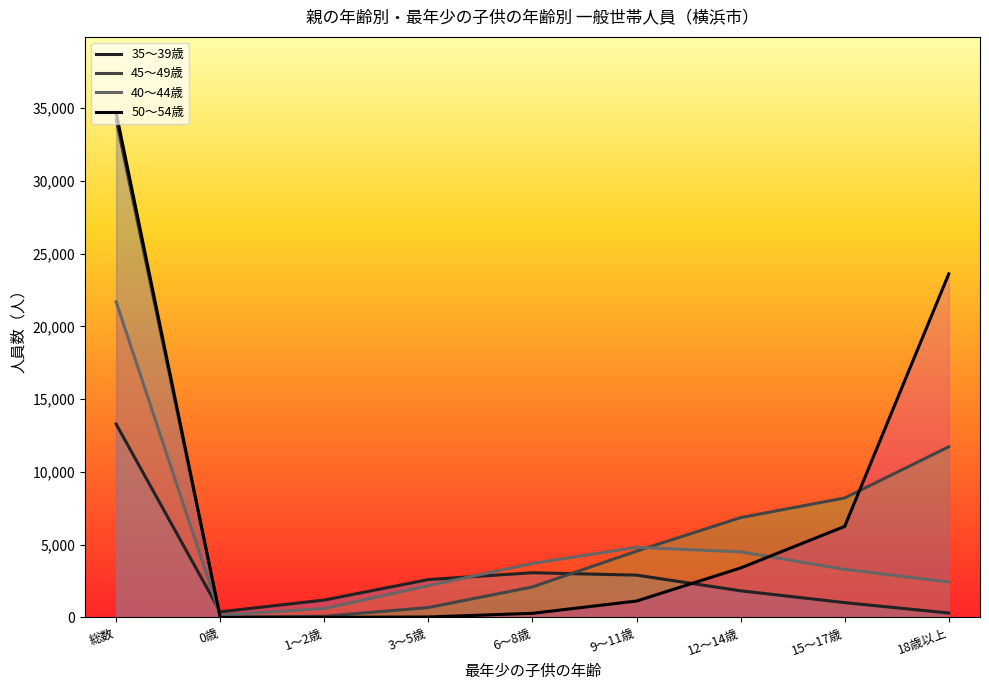

Reading left to right, list all the values displayed in this chart.

35～39歳: 13281	382	1191	2597	3067	2903	1826	1014	301
45～49歳: 34191	17	77	676	2090	4549	6855	8205	11722
40～44歳: 21684	150	608	2180	3704	4812	4501	3297	2432
50～54歳: 34683	0	5	26	279	1123	3395	6252	23603